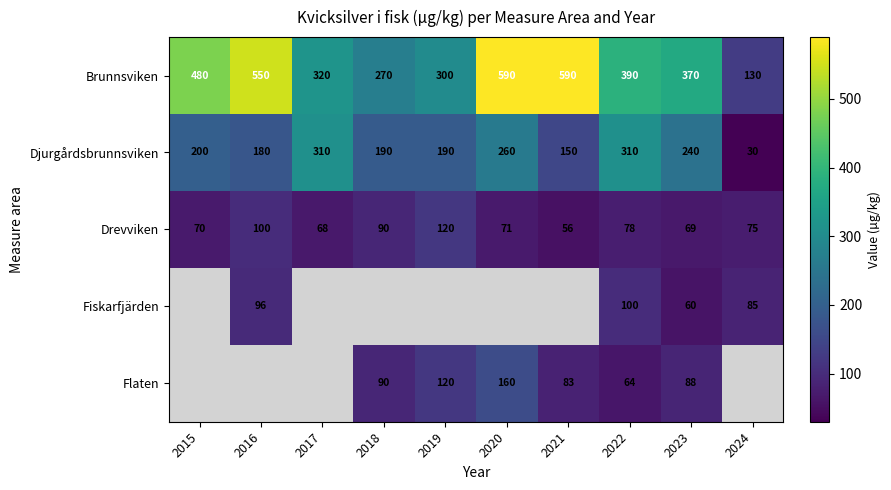

Where does the Brunnsviken series first go above 390?

2015